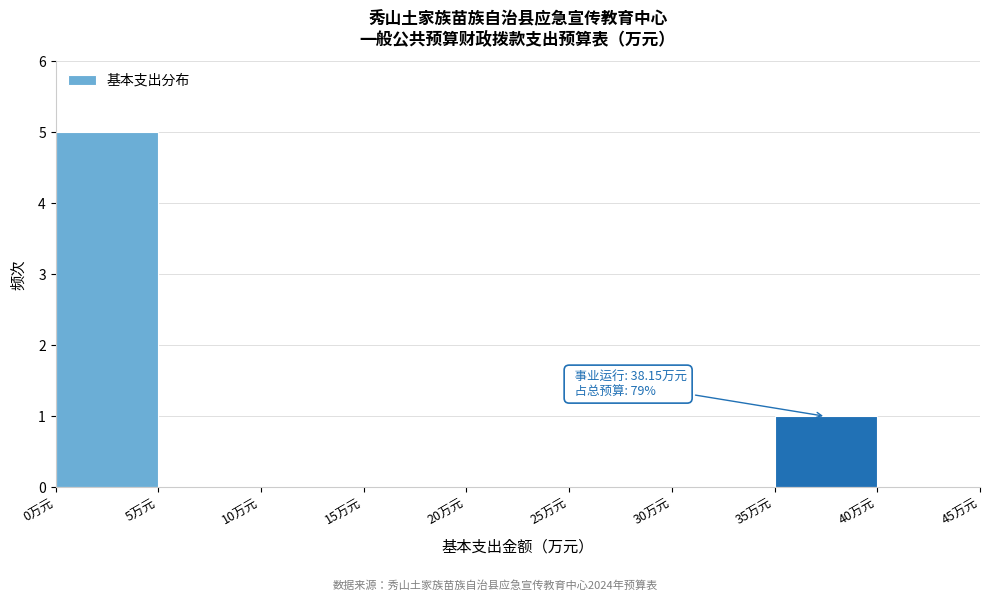

Which range on the x-axis has the tallest bar?

0 to 5